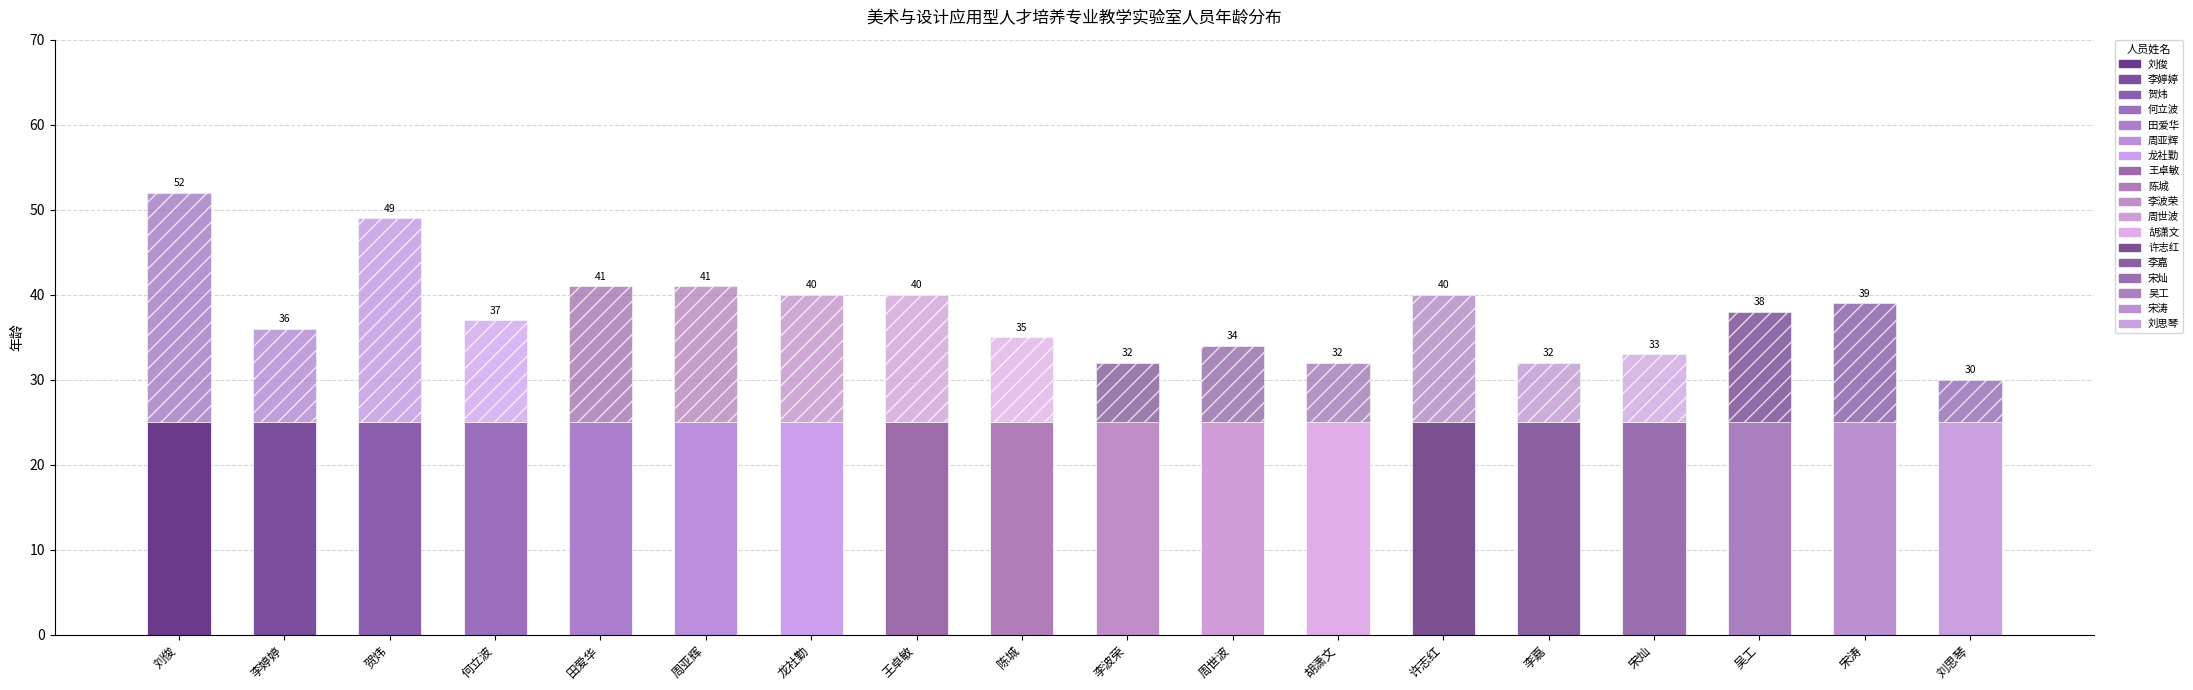

What is the label of the 13th bar from the right?

周亚辉